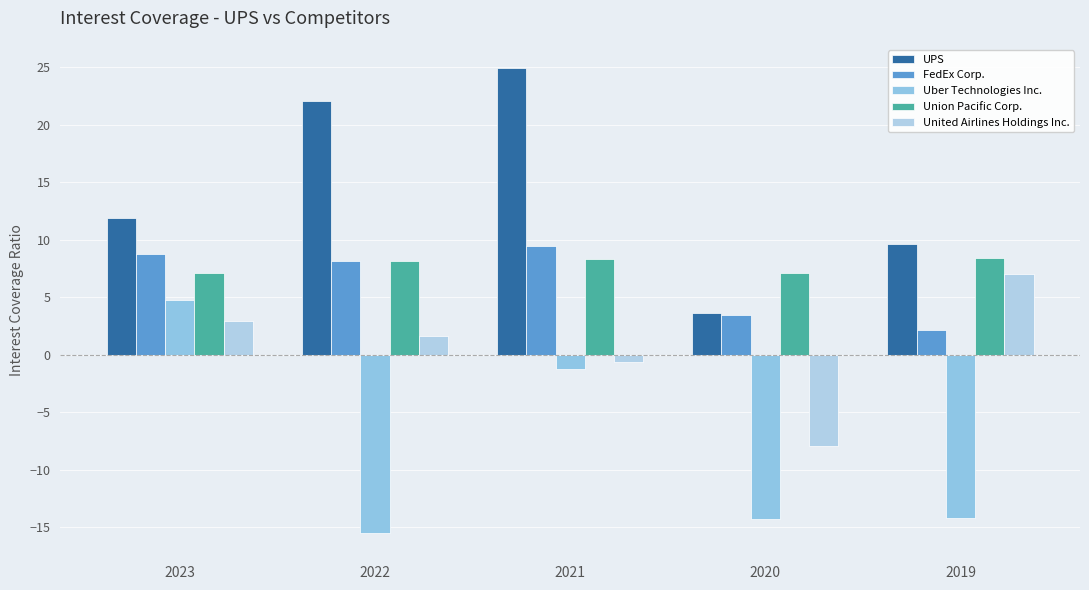

Is it true that Uber Technologies Inc. equals -0.8 at 2021?

False